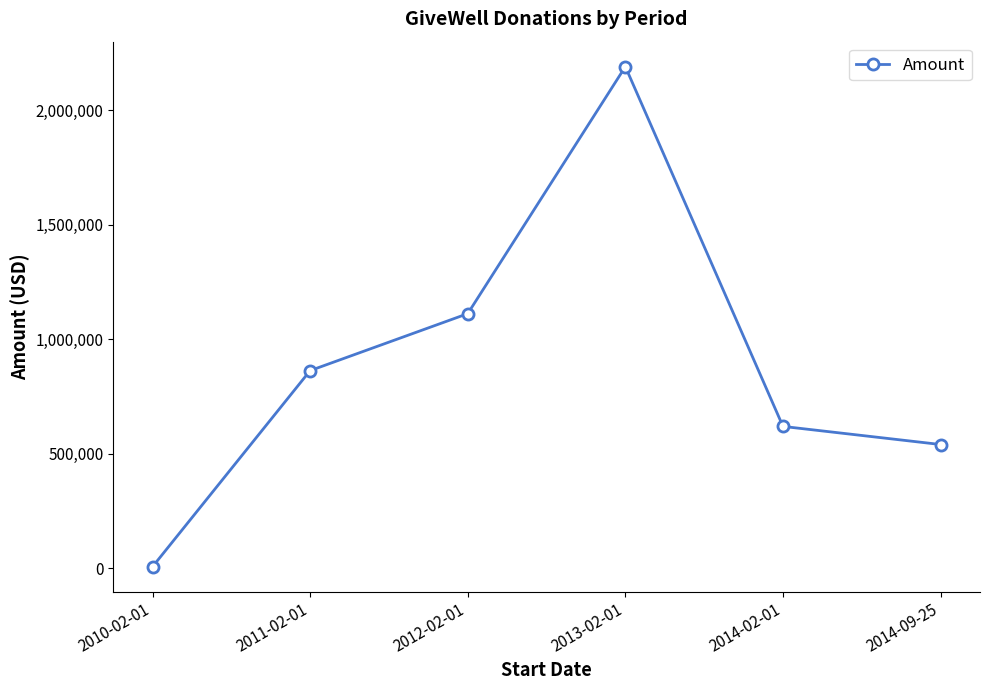

True or false: the data has more than 0 interior local peaks.

True